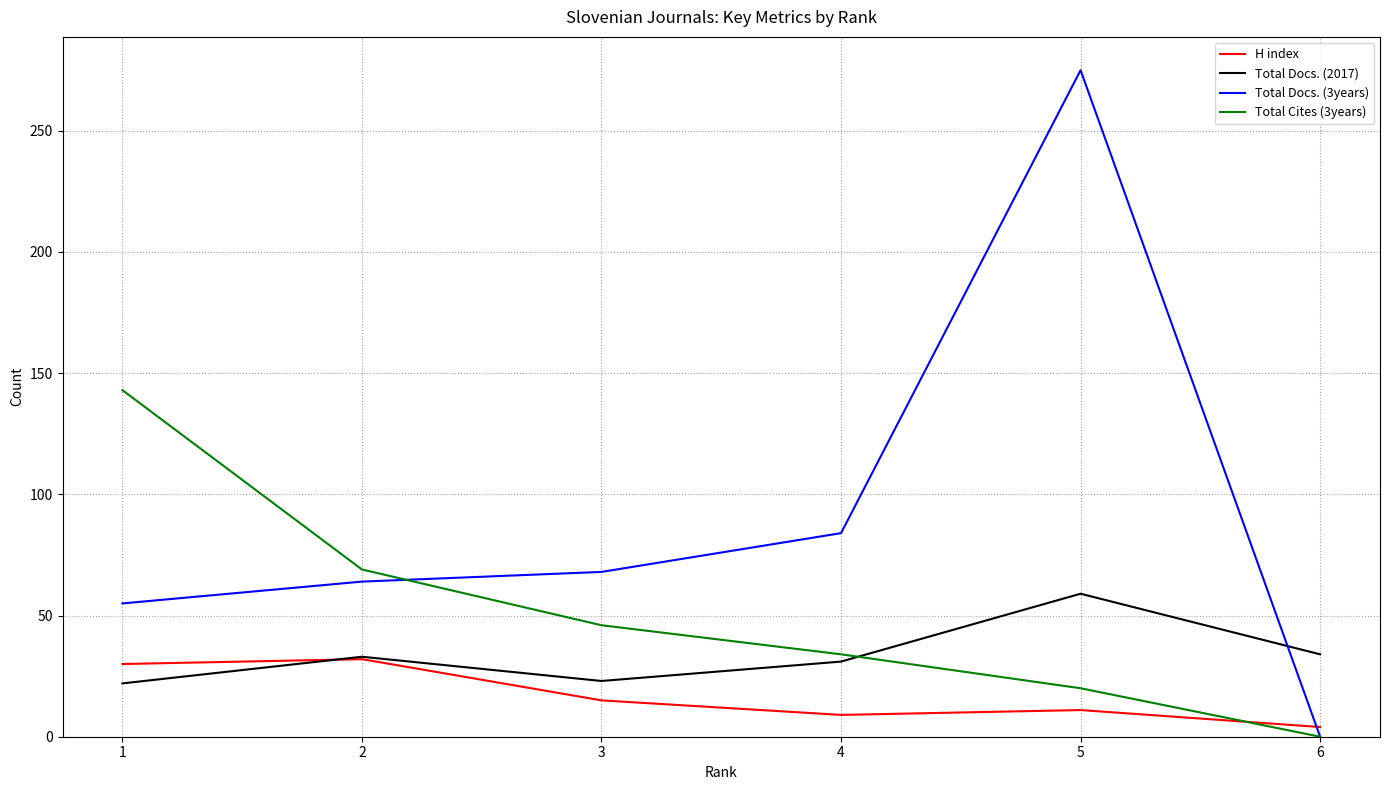

List the labels in order of Total Docs. (3years) value, smallest first.

6, 1, 2, 3, 4, 5